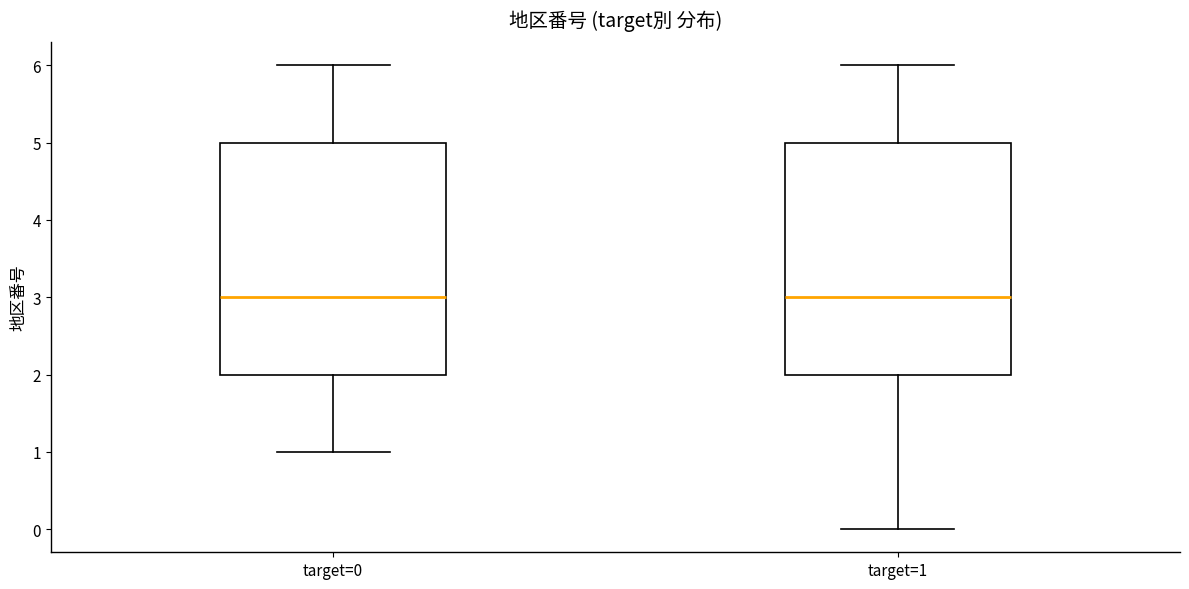

Reading left to right, read every box against the y-axis: the position of its median line, the range the box covers, and the ends of its whiskers. The values are not printed on the chart, so give them approximately, as read against the axis.

target=0: median 3, box 2 to 5, whiskers 1 to 6
target=1: median 3, box 2 to 5, whiskers 0 to 6